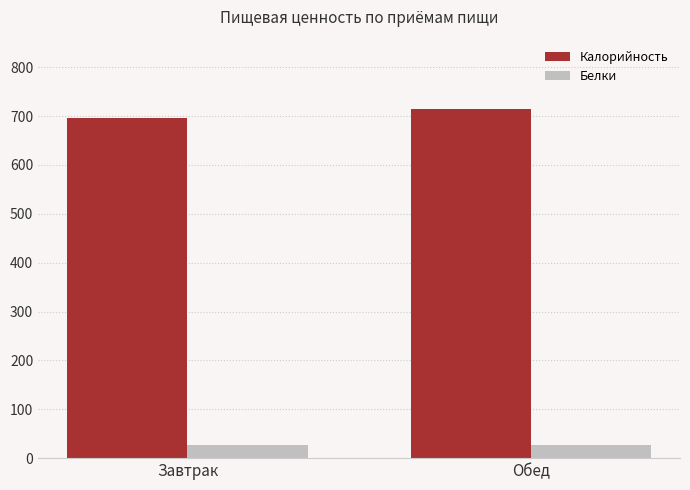

Count the number of categories in the chart.

2